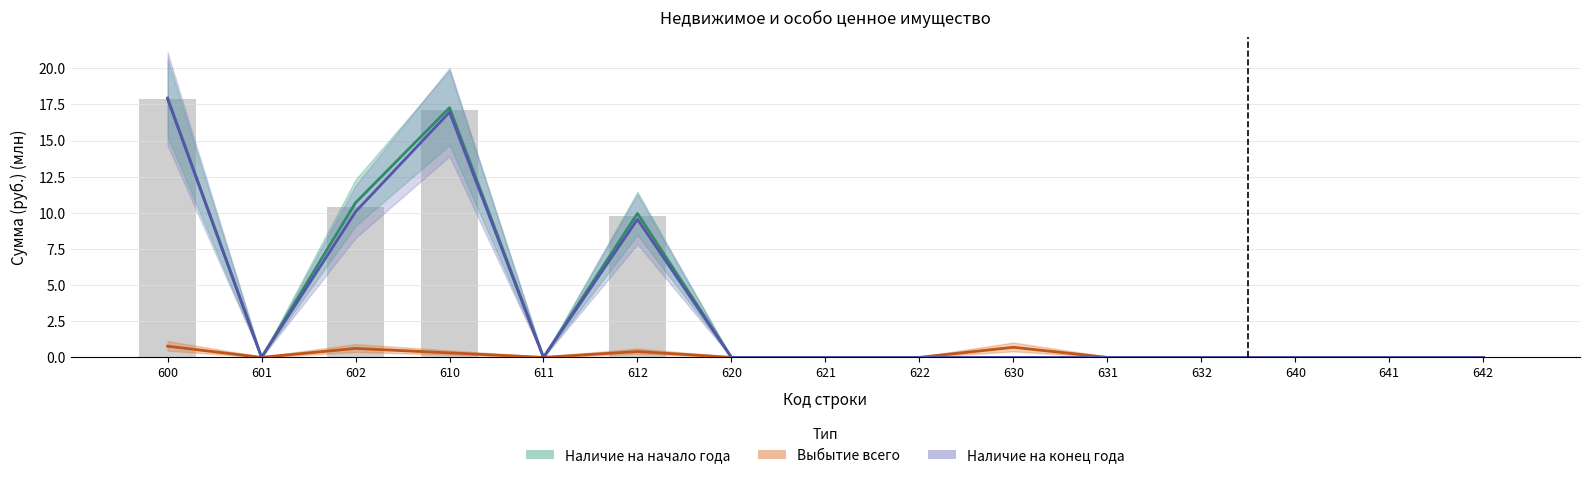

Reading left to right, extract all data points from this chart.

Наличие на начало года: 600=17.9	601=0.0	602=10.7	610=17.3	611=0.0	612=10.0	620=0.0	621=0.0	622=0.0	630=0.0	631=0.0	632=0.0	640=0.0	641=0.0	642=0.0
Выбытие всего: 600=0.8	601=0.0	602=0.6	610=0.3	611=0.0	612=0.4	620=0.0	621=0.0	622=0.0	630=0.7	631=0.0	632=0.0	640=0.0	641=0.0	642=0.0
Наличие на конец года: 600=17.9	601=0.0	602=10.1	610=17.0	611=0.0	612=9.6	620=0.0	621=0.0	622=0.0	630=0.0	631=0.0	632=0.0	640=0.0	641=0.0	642=0.0